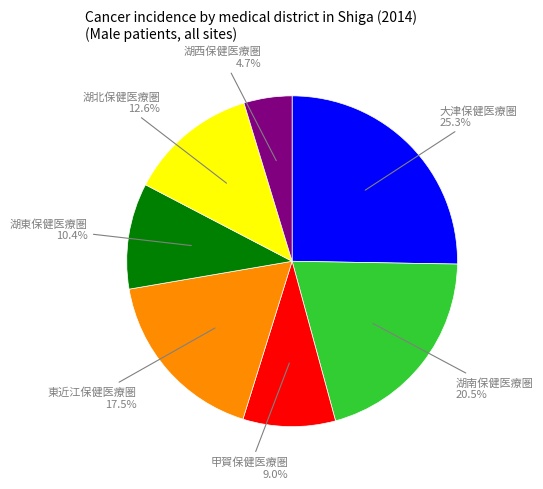

Does any single category account for the majority?

No